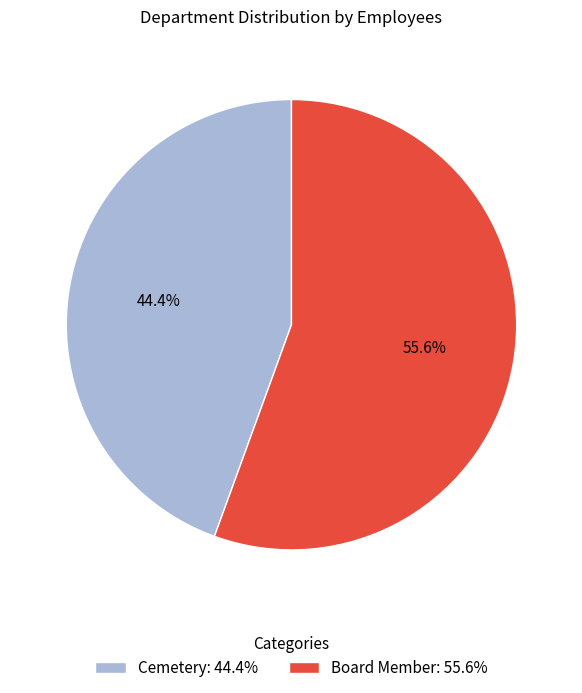

Is it true that Cemetery is 56% of the pie?

False